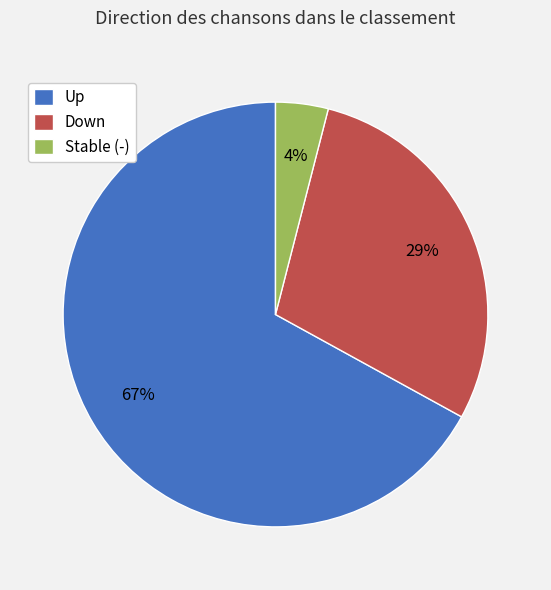

To the nearest percent, what is the average slice percentage?

33%